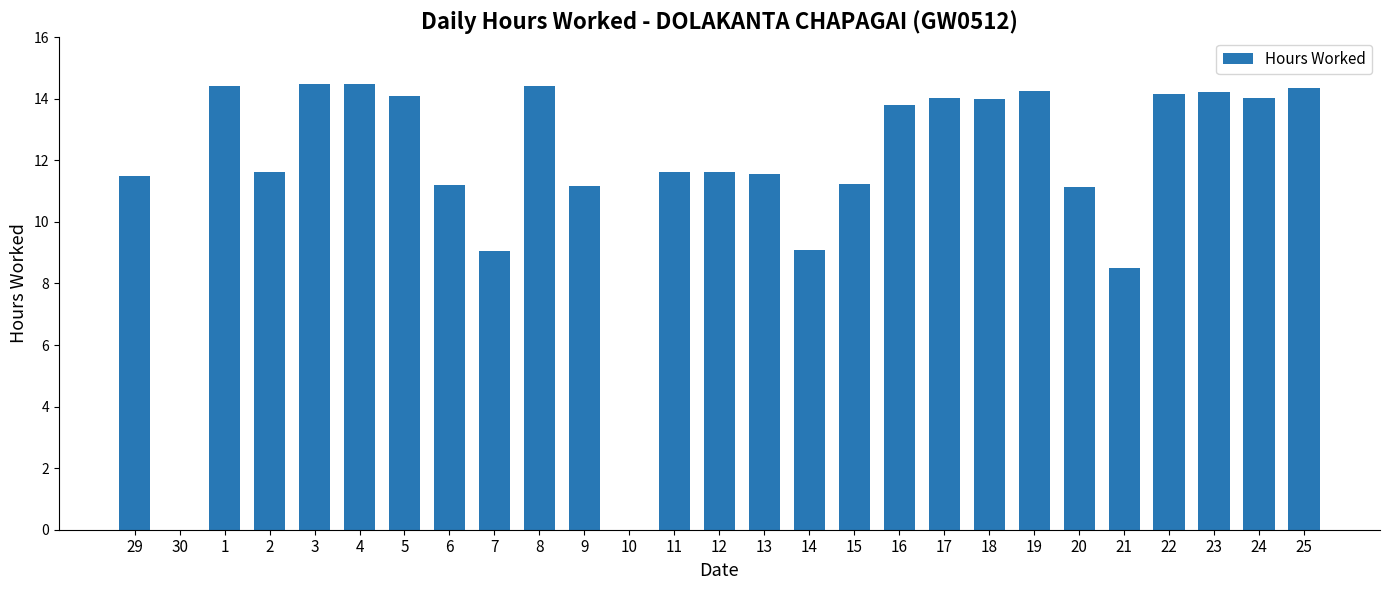

Between 14 and 11, which is larger?

11